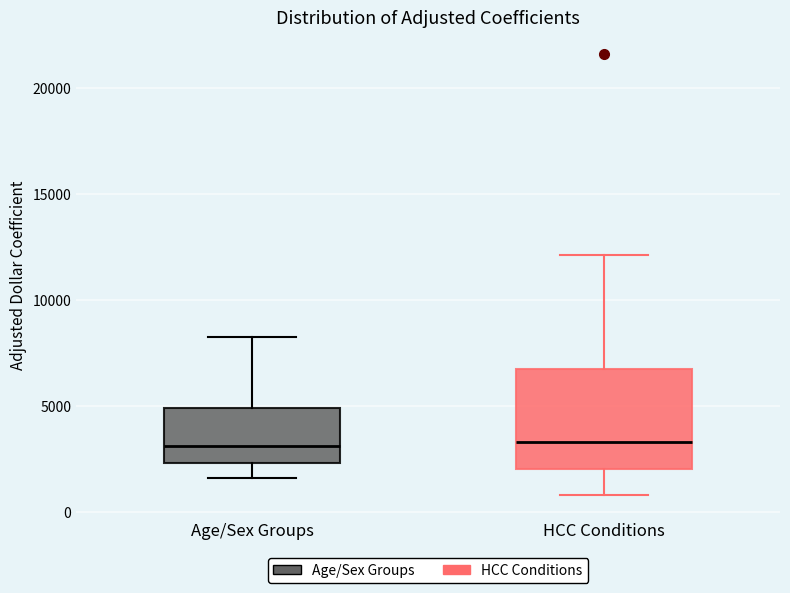

Where is the upper edge of the box for HCC Conditions on the y-axis? The values are not printed on the chart, so give them approximately, as read against the axis.

6500